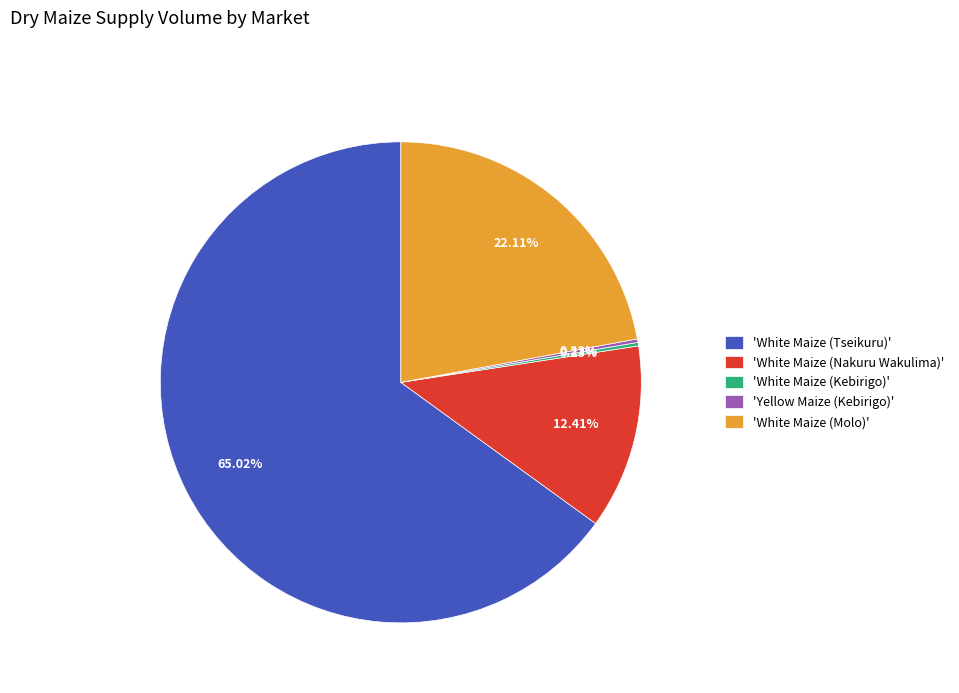

Which category has the biggest portion of the pie?

'White Maize (Tseikuru)'